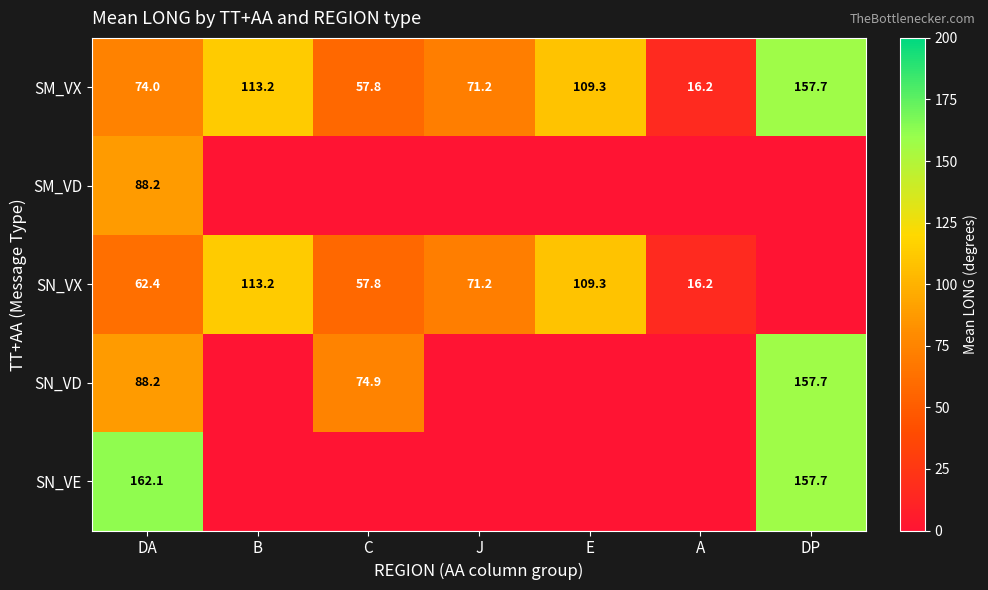

What is the highest value of the SM_VX series?

157.7